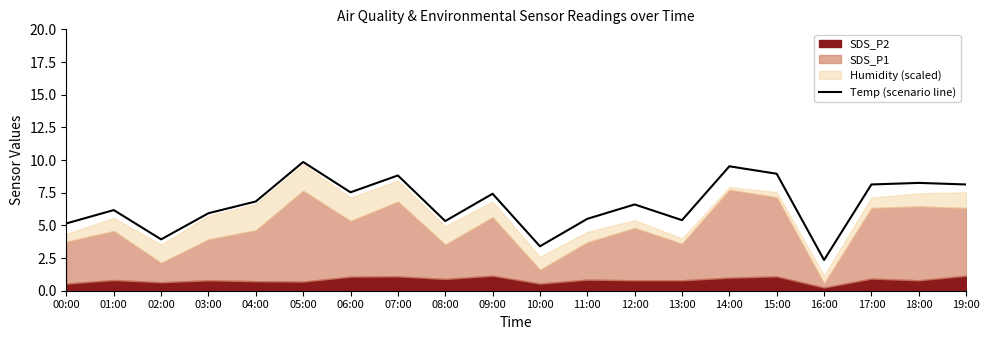

How many points are lower than both their immediate neighbors (excluding endpoints)?

6